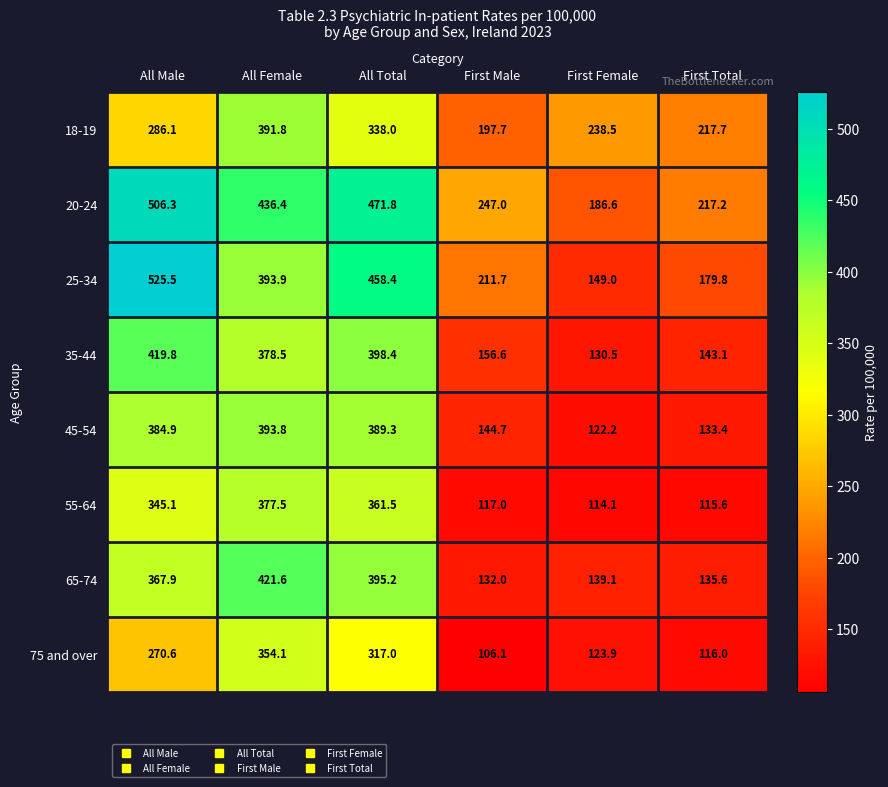

True or false: 55-64 has a value of 345.1 at All Male.

True